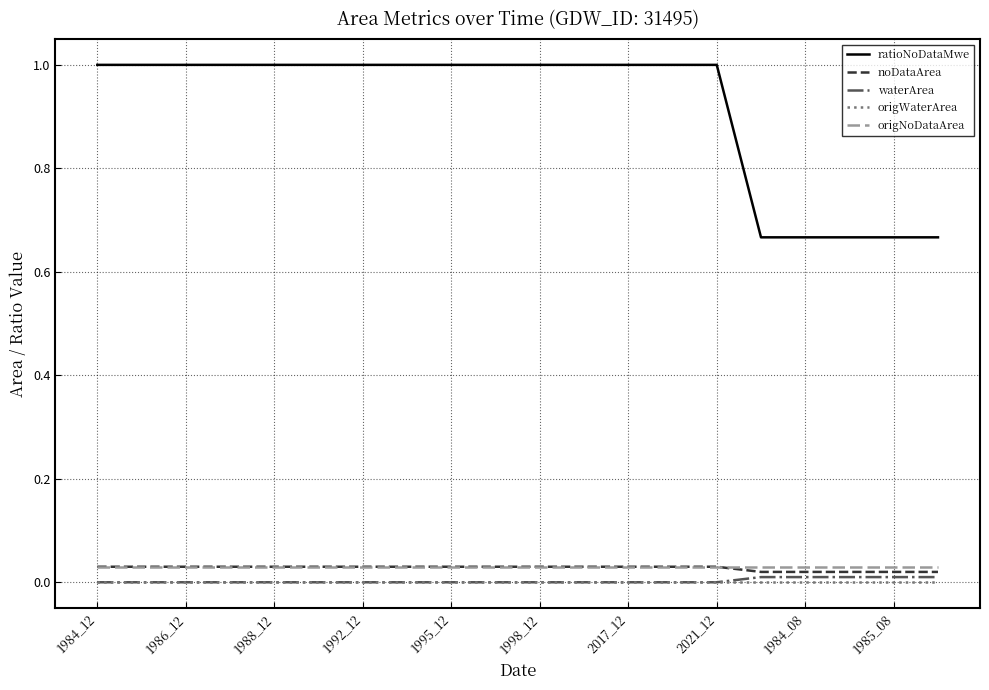

True or false: ratioNoDataMwe and origNoDataArea intersect in this chart.

False